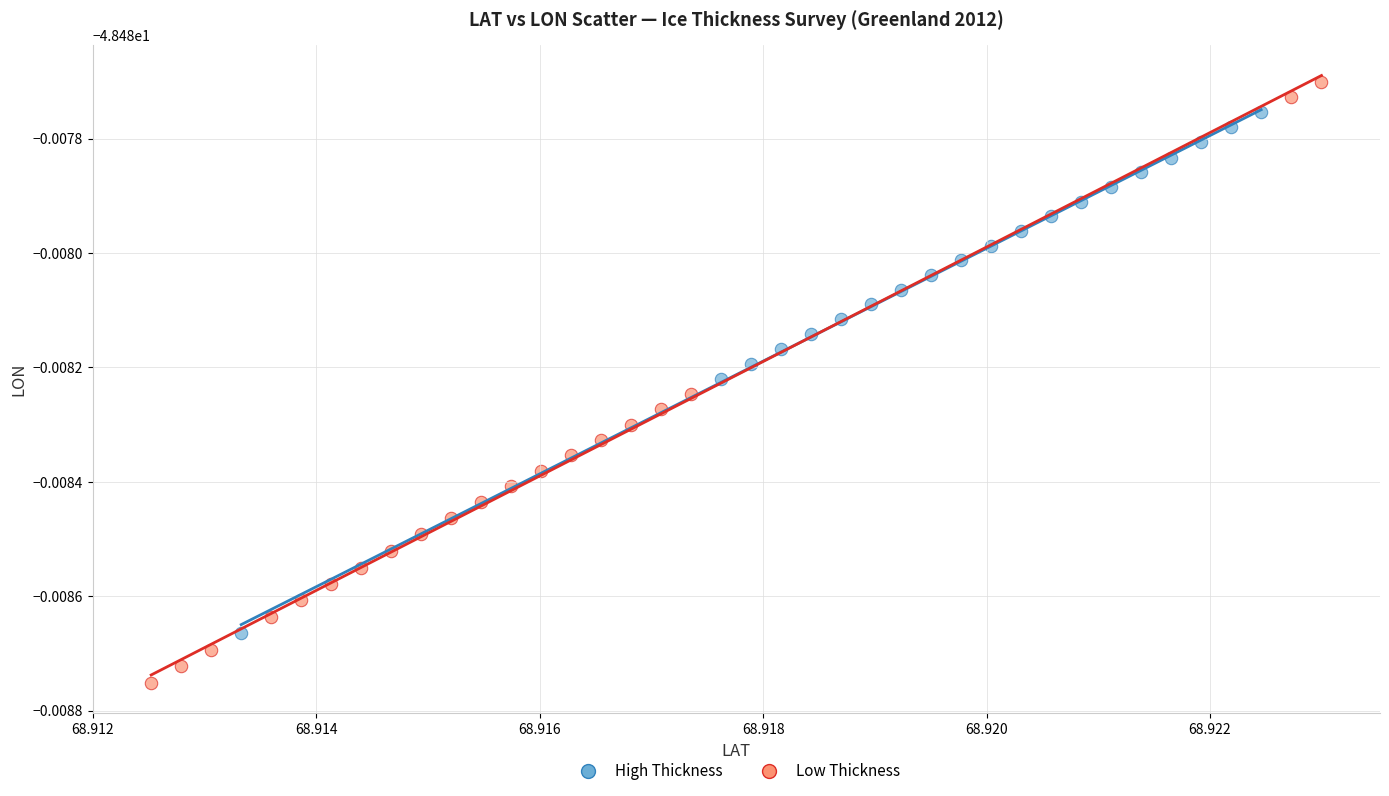

What are all the series names shown in the legend?

High Thickness, Low Thickness